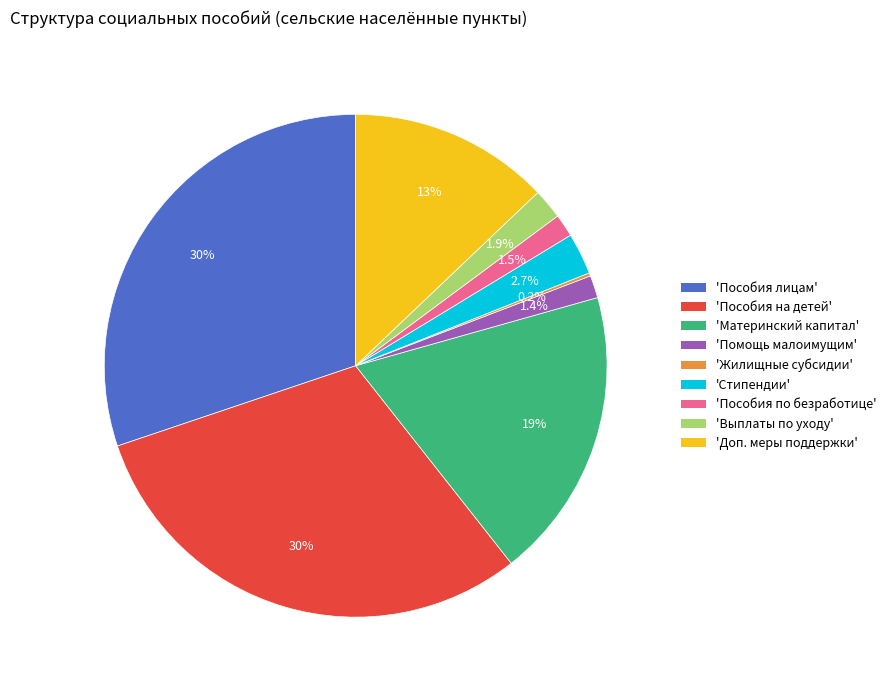

Does any single category account for the majority?

No